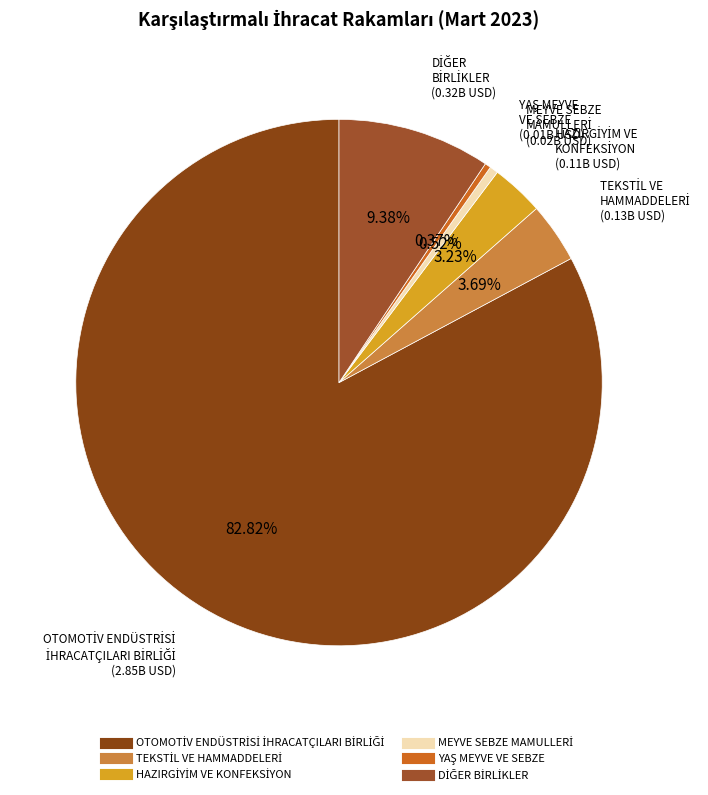

Is there any slice that represents more than half of the pie?

Yes